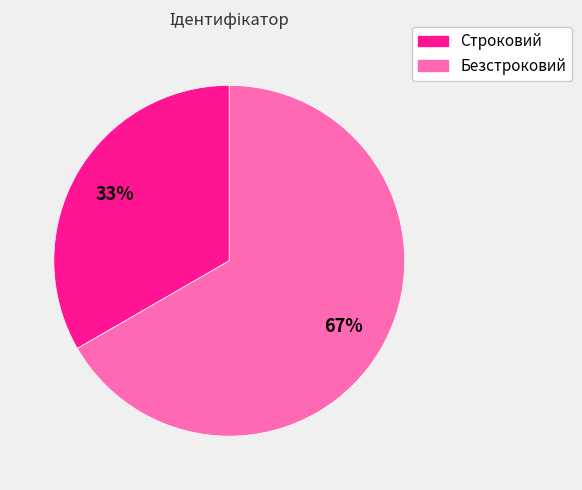

Do Строковий and Безстроковий together represent more than half of the pie?

Yes